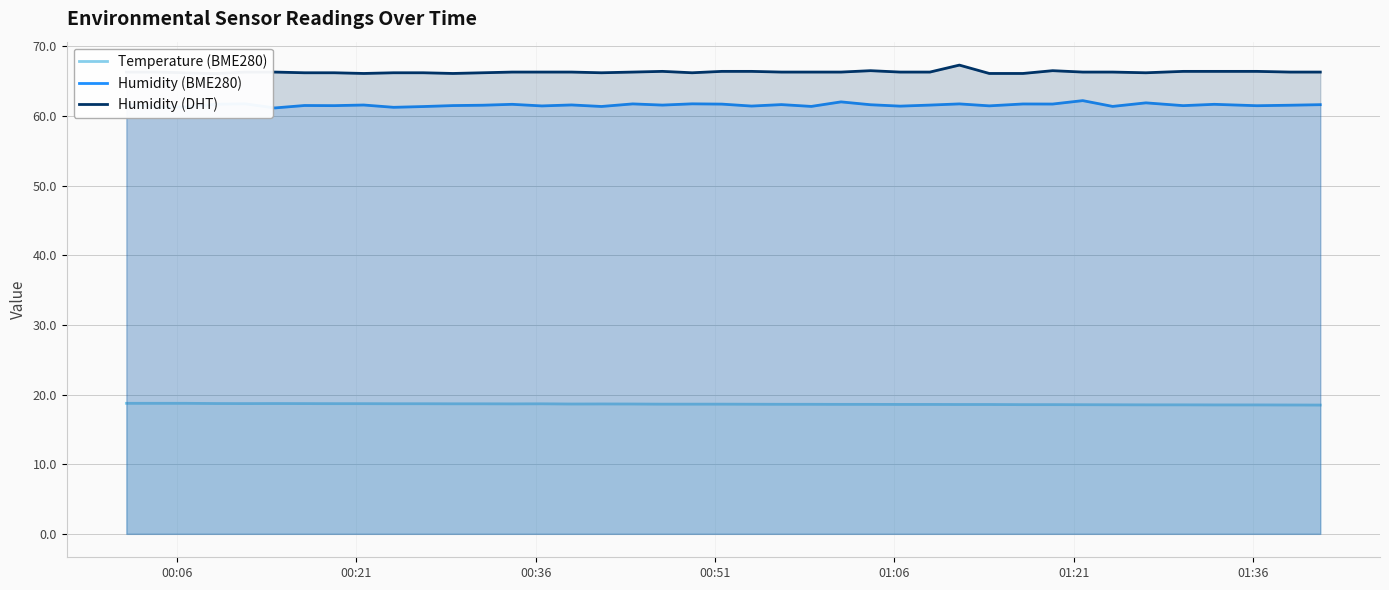

Reading right to left, extract all data points from this chart.

Temperature (BME280): 18.5	18.5	18.5	18.5	18.5	18.5	18.5	18.5	18.6	18.6	18.6	18.6	18.6	18.6	18.6	18.6	18.6	18.6	18.6	18.6	18.6	18.6	18.6	18.6	18.6	18.7	18.7	18.7	18.7	18.7	18.7	18.7	18.7	18.7	18.7	18.7	18.7	18.7	18.7	18.7
Humidity (BME280): 61.6	61.5	61.5	61.7	61.5	61.9	61.4	62.2	61.7	61.7	61.5	61.7	61.6	61.4	61.6	62.0	61.4	61.6	61.4	61.7	61.7	61.6	61.7	61.4	61.6	61.4	61.7	61.5	61.5	61.4	61.2	61.6	61.5	61.5	61.1	61.7	61.7	61.3	61.3	61.6
Humidity (DHT): 66.3	66.3	66.4	66.4	66.4	66.2	66.3	66.3	66.5	66.1	66.1	67.3	66.3	66.3	66.5	66.3	66.3	66.3	66.4	66.4	66.2	66.4	66.3	66.2	66.3	66.3	66.3	66.2	66.1	66.2	66.2	66.1	66.2	66.2	66.3	66.3	66.1	66.2	66.3	66.3